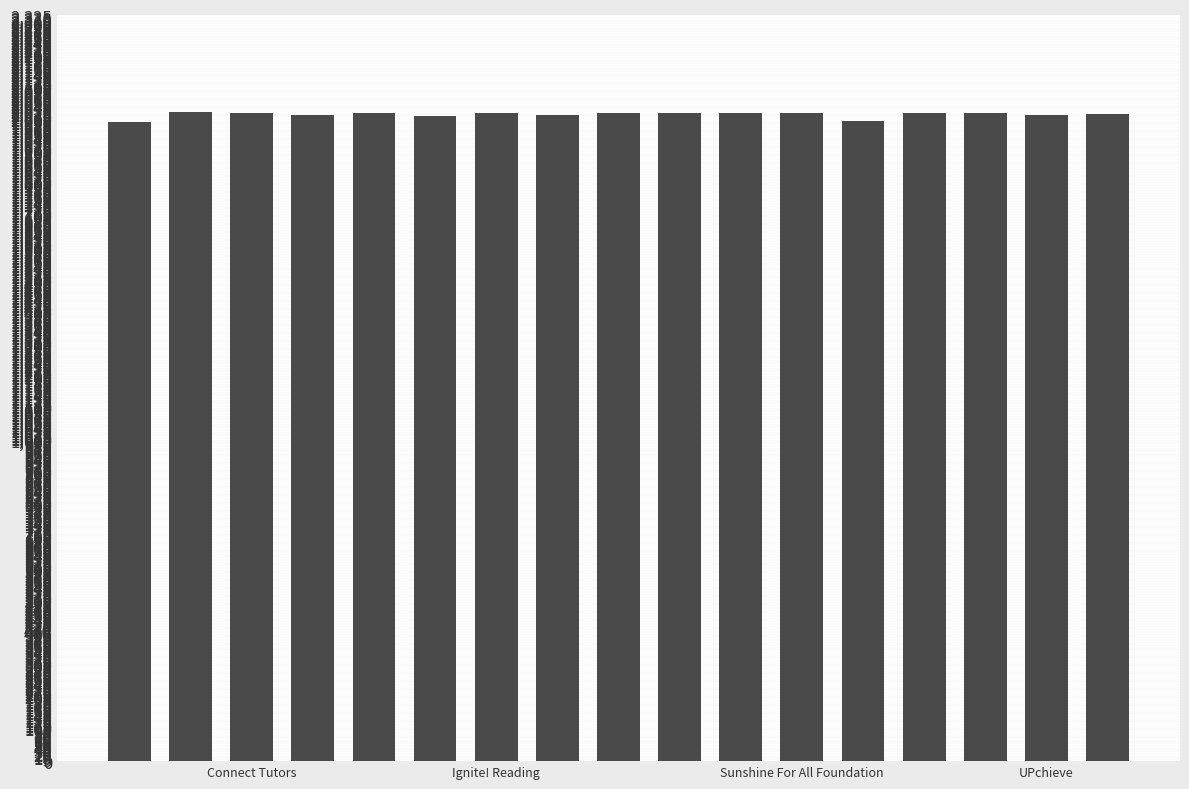

What is the average value?

2016